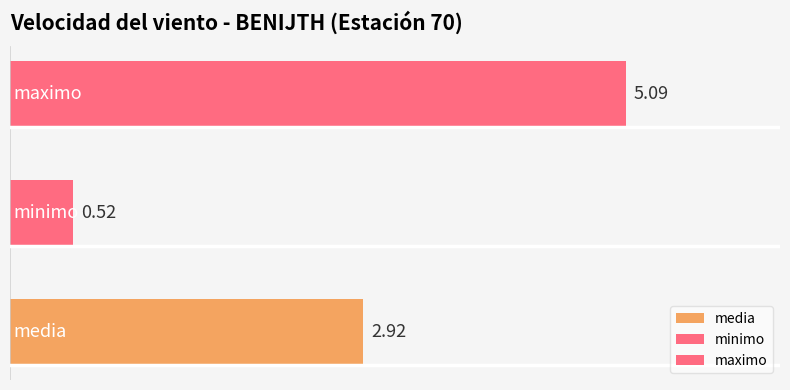

What is the average value?

2.8